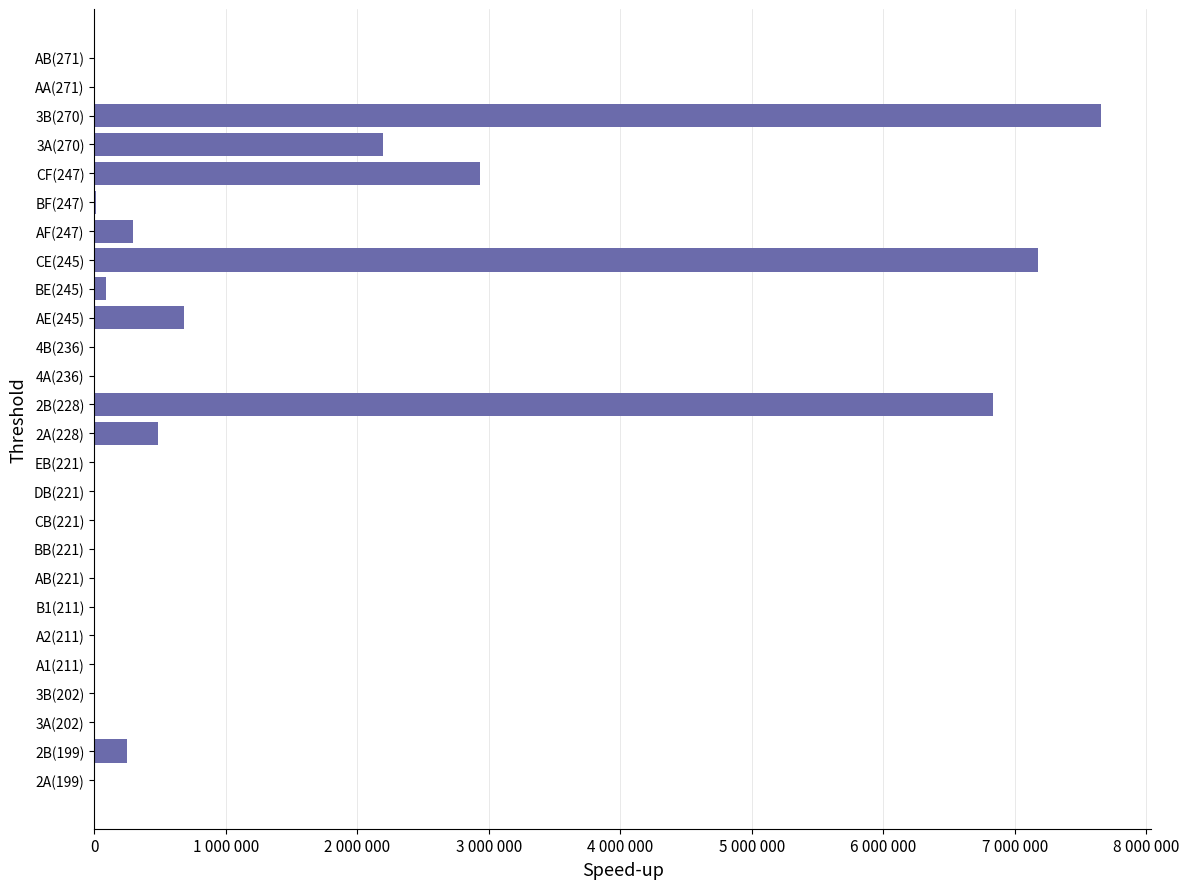

Are the bars horizontal?

Yes